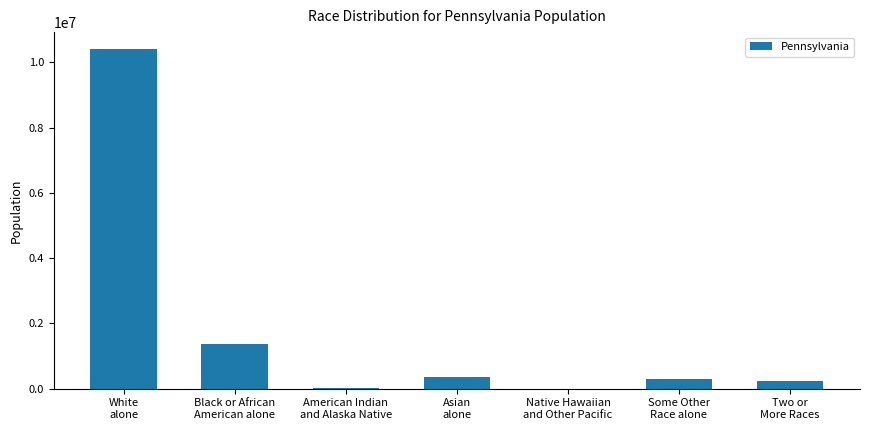

What is the greatest value displayed?

10406288